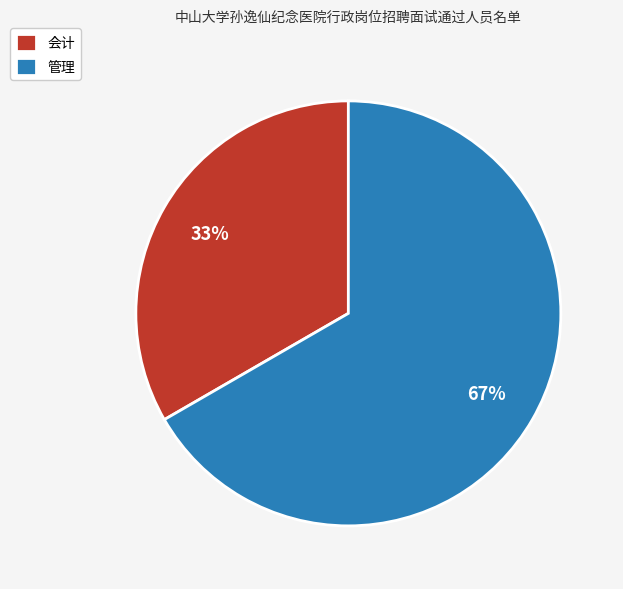

What percentage is the 会计 slice, to the nearest percent?

33%